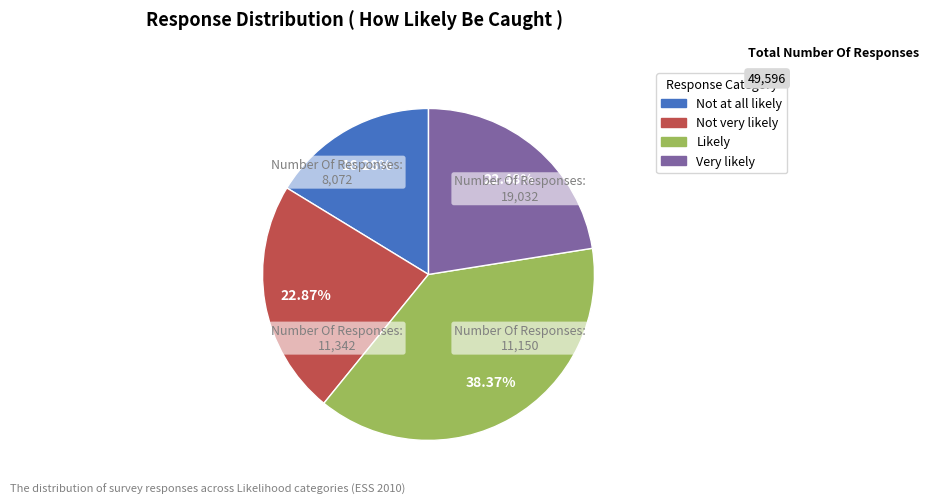

To the nearest percent, what is the combined percentage of Very likely and Not very likely?

45%